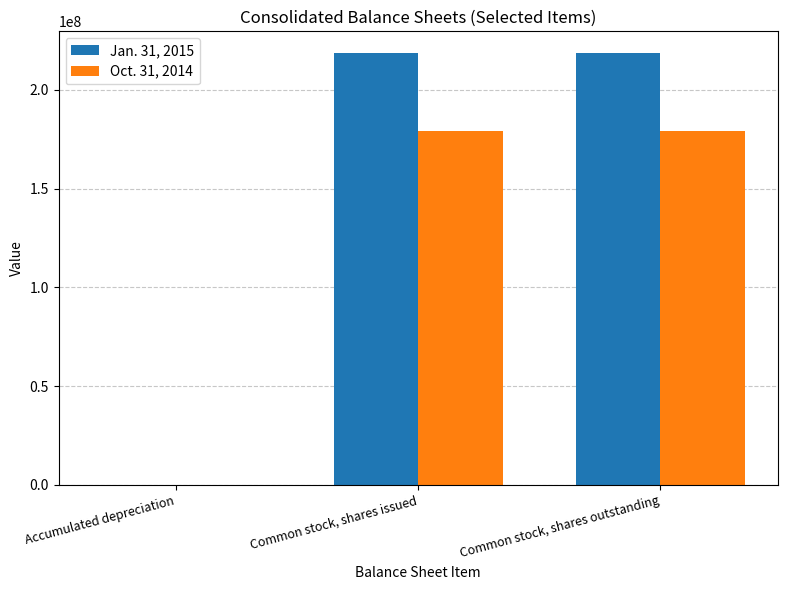

Is the value of Jan. 31, 2015 at Accumulated depreciation greater than the value of Oct. 31, 2014 at Common stock, shares issued?

No